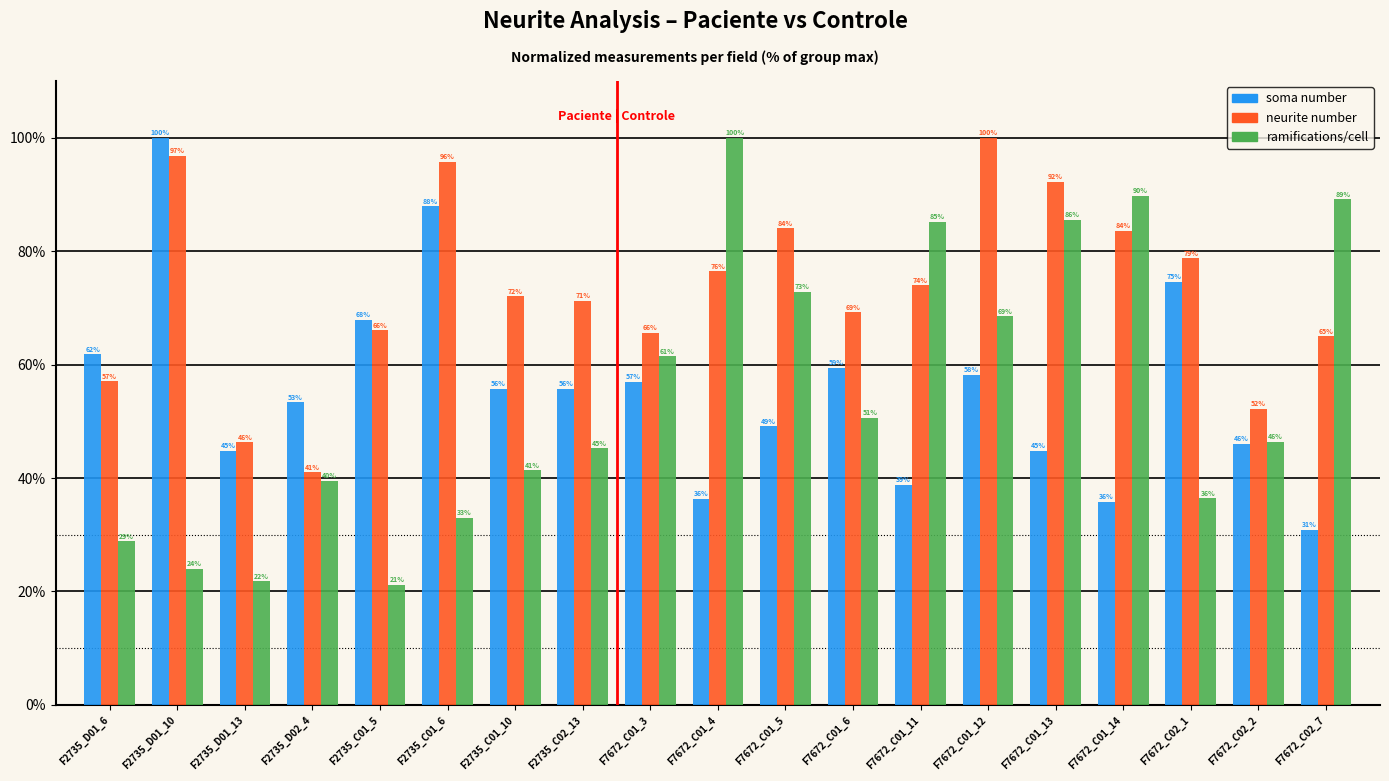

The value of soma number at F2735_C02_13 is 55.8. True or false?

True